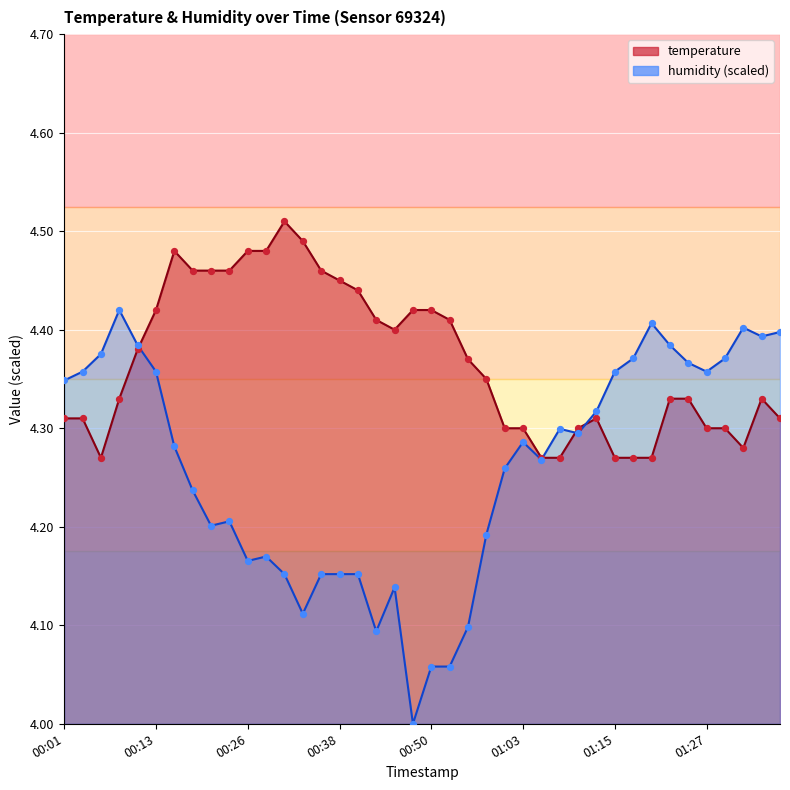

Which series has the largest Y range (max minus min)?

humidity